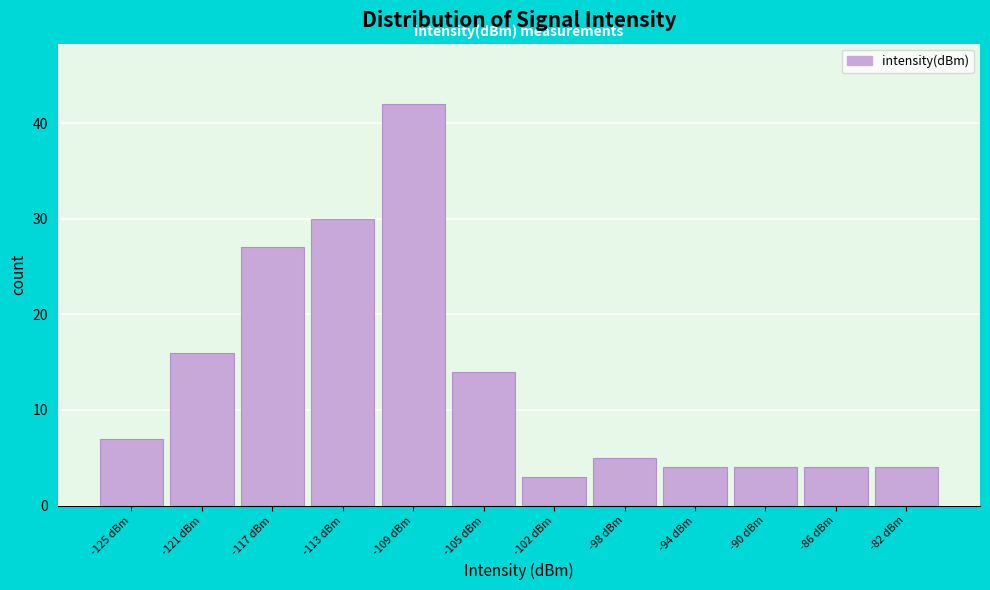

Reading right to left, extract all data points from this chart.

-82 dBm=4	-86 dBm=4	-90 dBm=4	-94 dBm=4	-98 dBm=5	-102 dBm=3	-105 dBm=14	-109 dBm=42	-113 dBm=30	-117 dBm=27	-121 dBm=16	-125 dBm=7